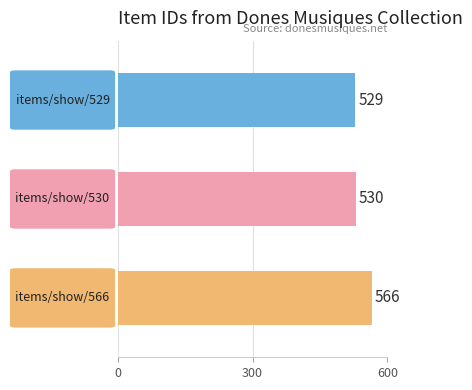

What is the average value?

542